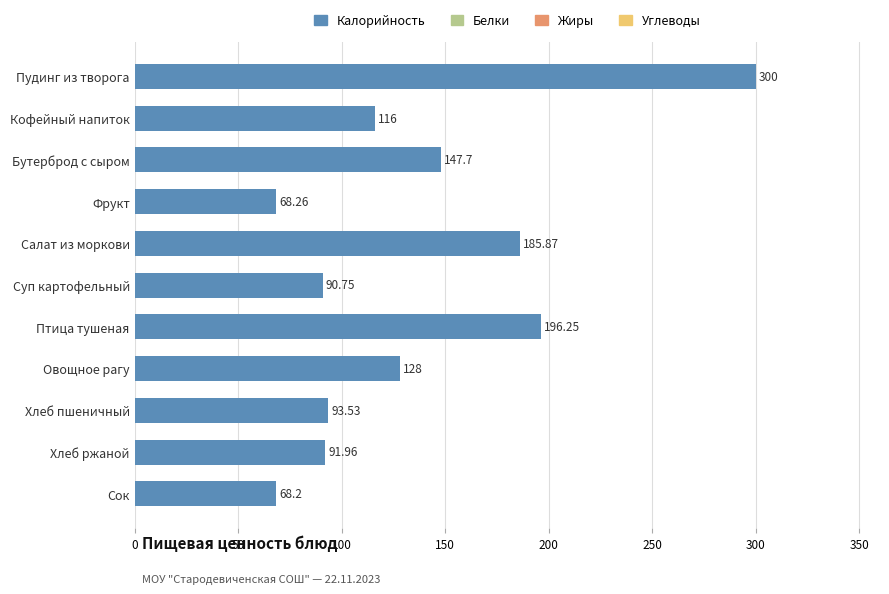

Which category has the lowest value across all series?

Сок